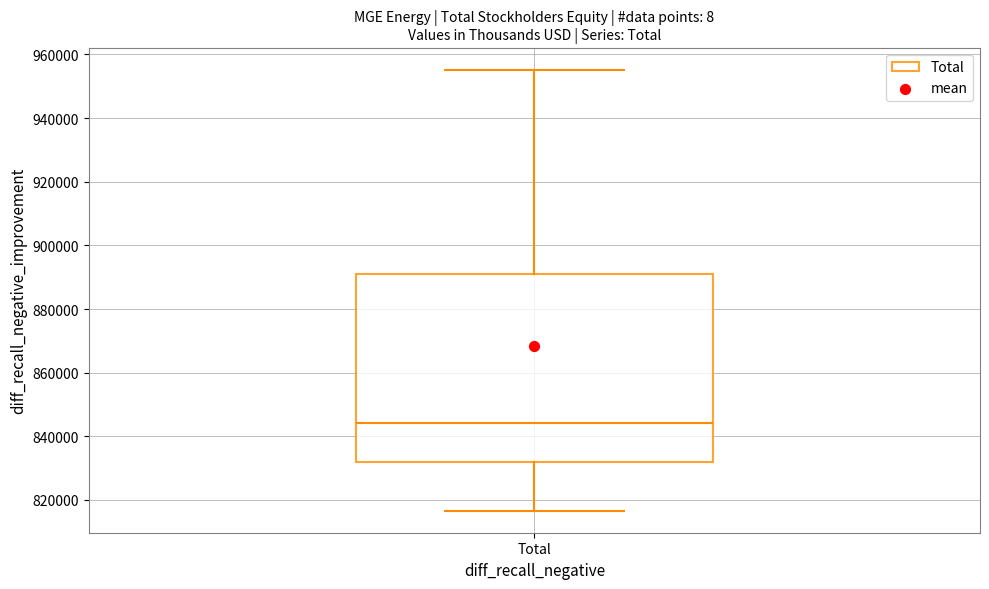

Transcribe this box plot: give where the median line is, the range the box spans, and where the two whiskers end, as read against the y-axis. The values are not printed on the chart, so give them approximately, as read against the axis.

median 844000, box 832000 to 890000, whiskers 816000 to 956000